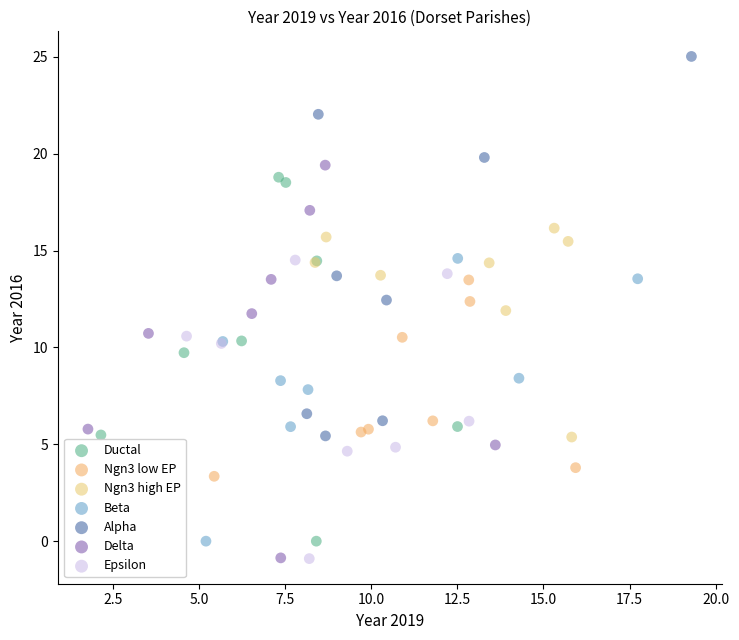

Which series reaches the maximum Y coordinate?

Alpha